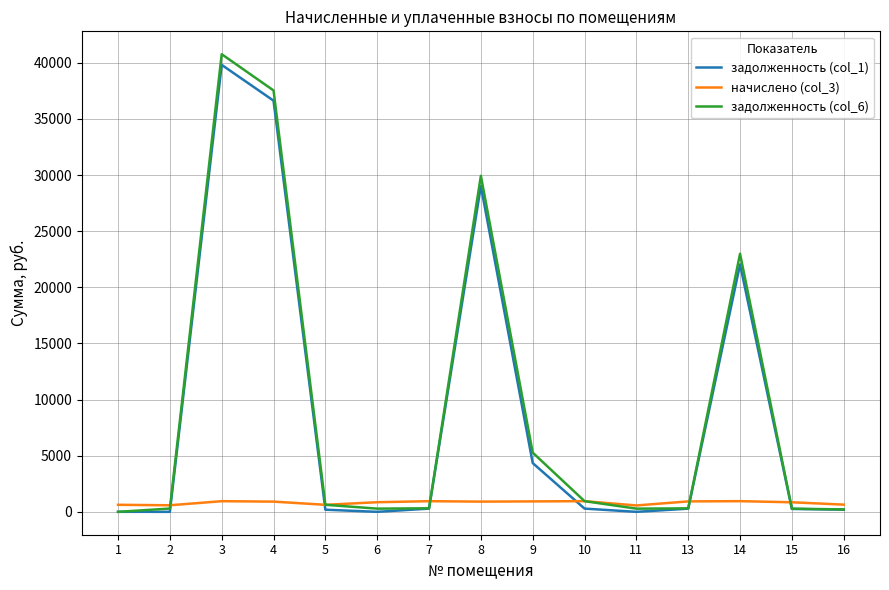

What is the difference between the highest and lowest values at 8?

29020.4